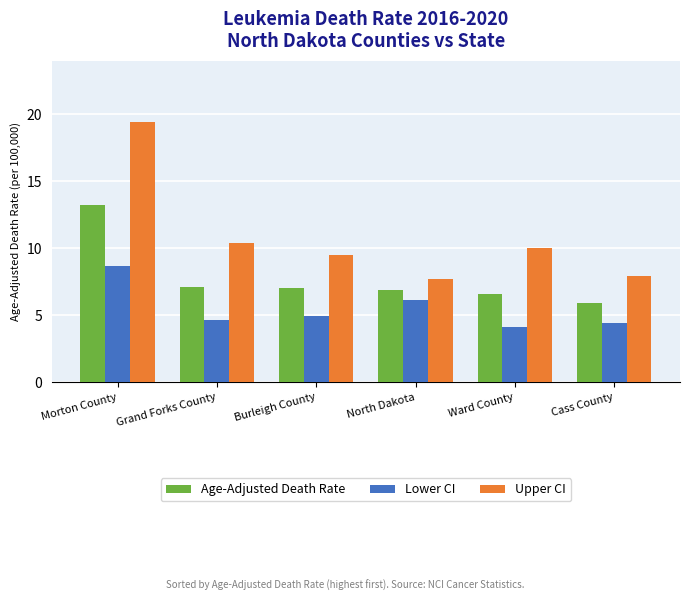

What is the greatest value displayed?

19.4